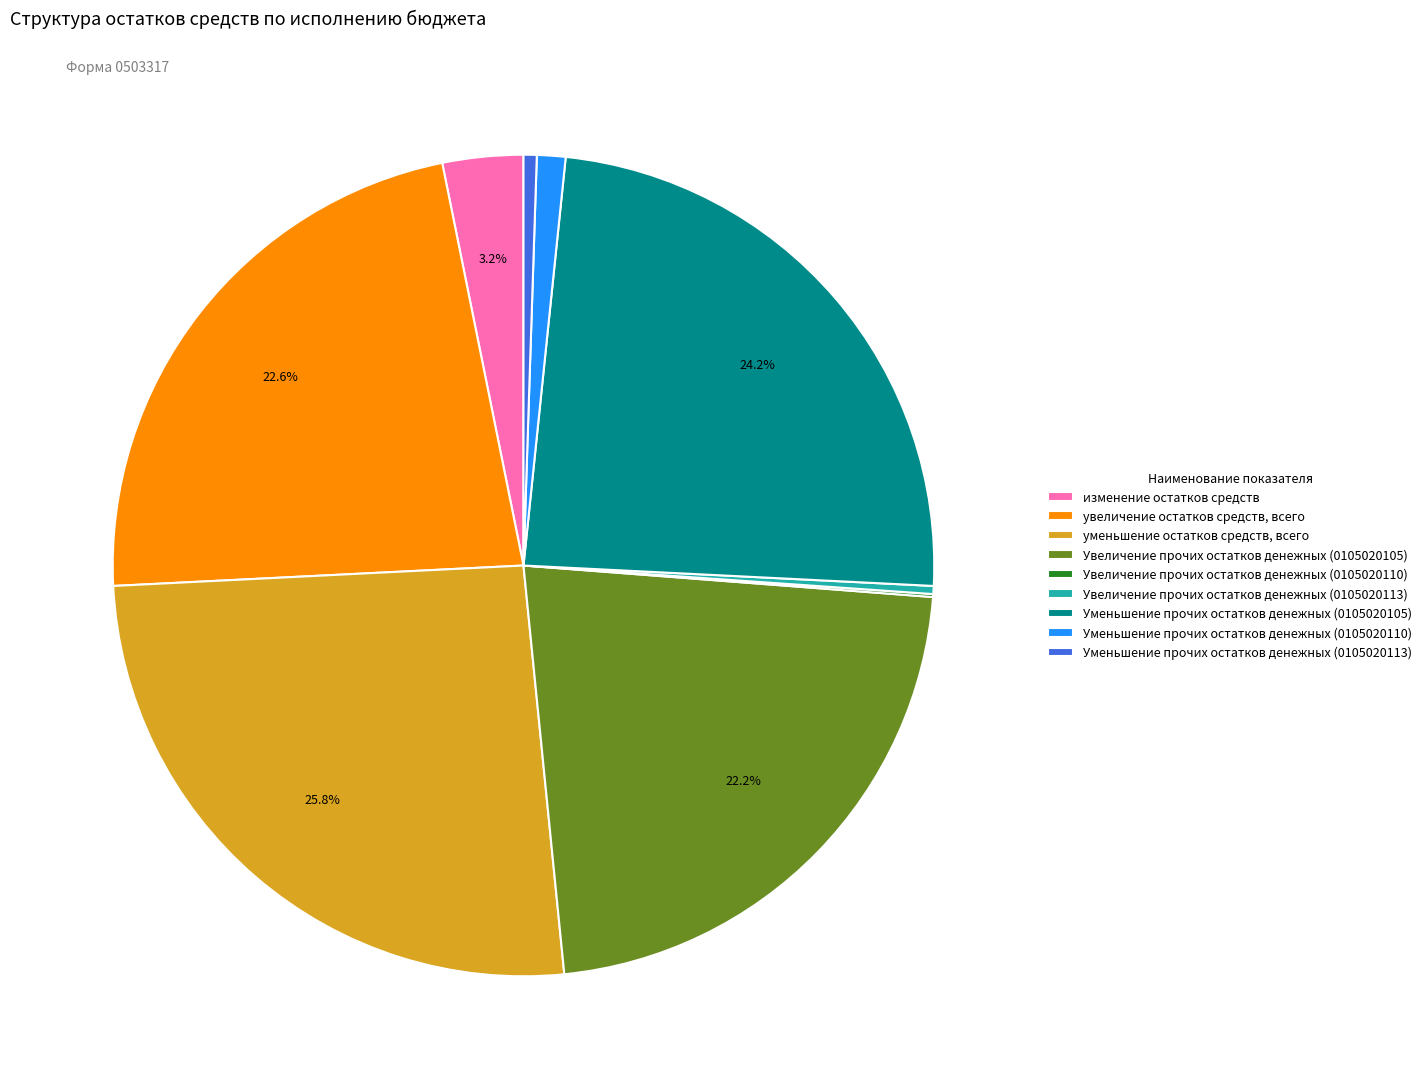

Do Увеличение прочих остатков денежных (0105020113) and Увеличение прочих остатков денежных (0105020105) together represent more than half of the pie?

No